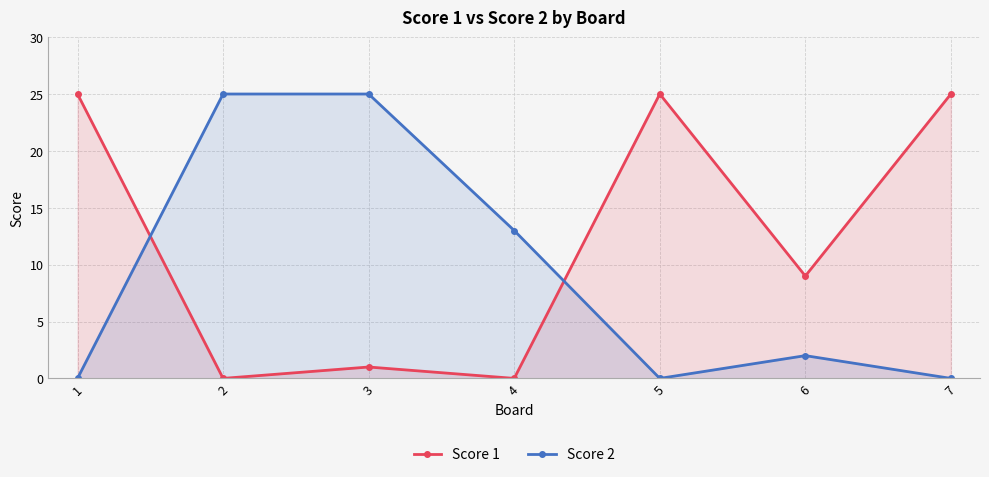

Where is the first local minimum for Score 1?

2